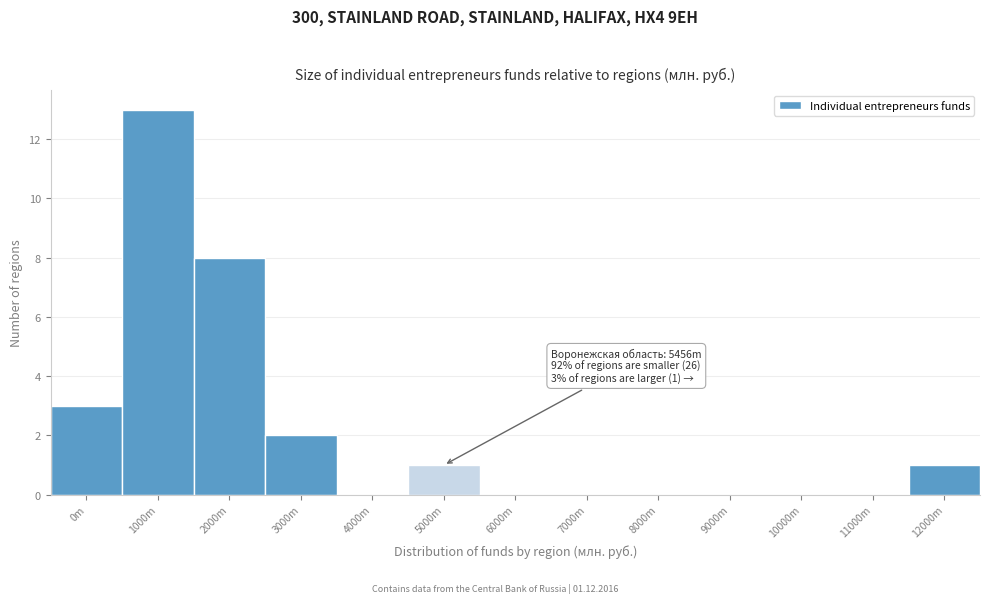

Reading right to left, extract all data points from this chart.

12000m=1	11000m=0	10000m=0	9000m=0	8000m=0	7000m=0	6000m=0	5000m=1	4000m=0	3000m=2	2000m=8	1000m=13	0m=3